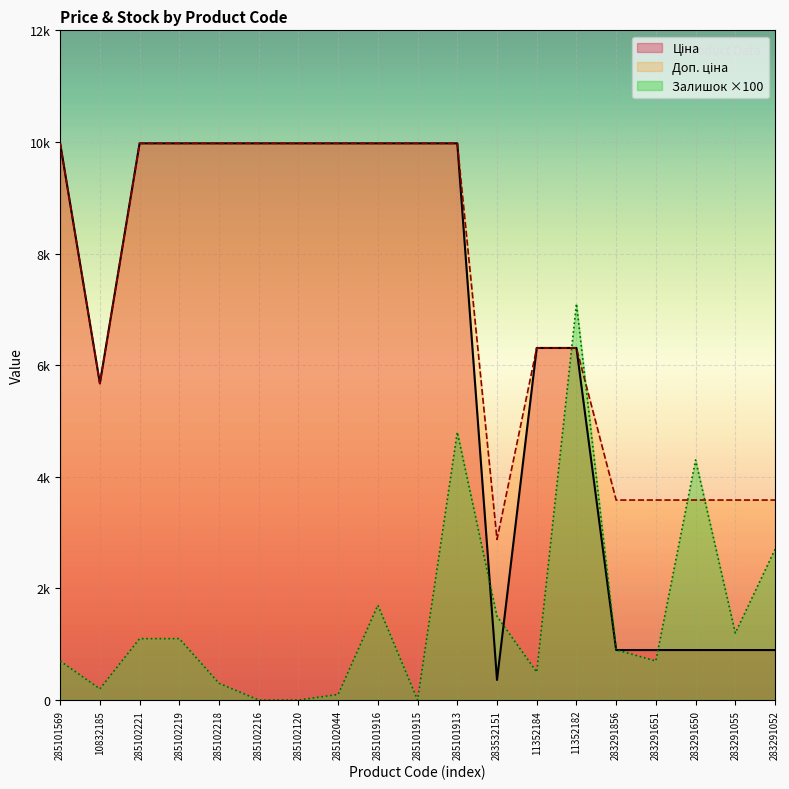

Which series has the widest spread of values?

Ціна